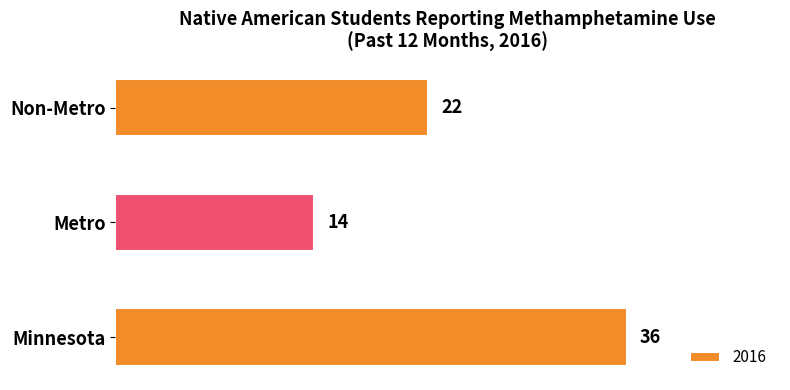

Does the chart contain stacked bars?

No